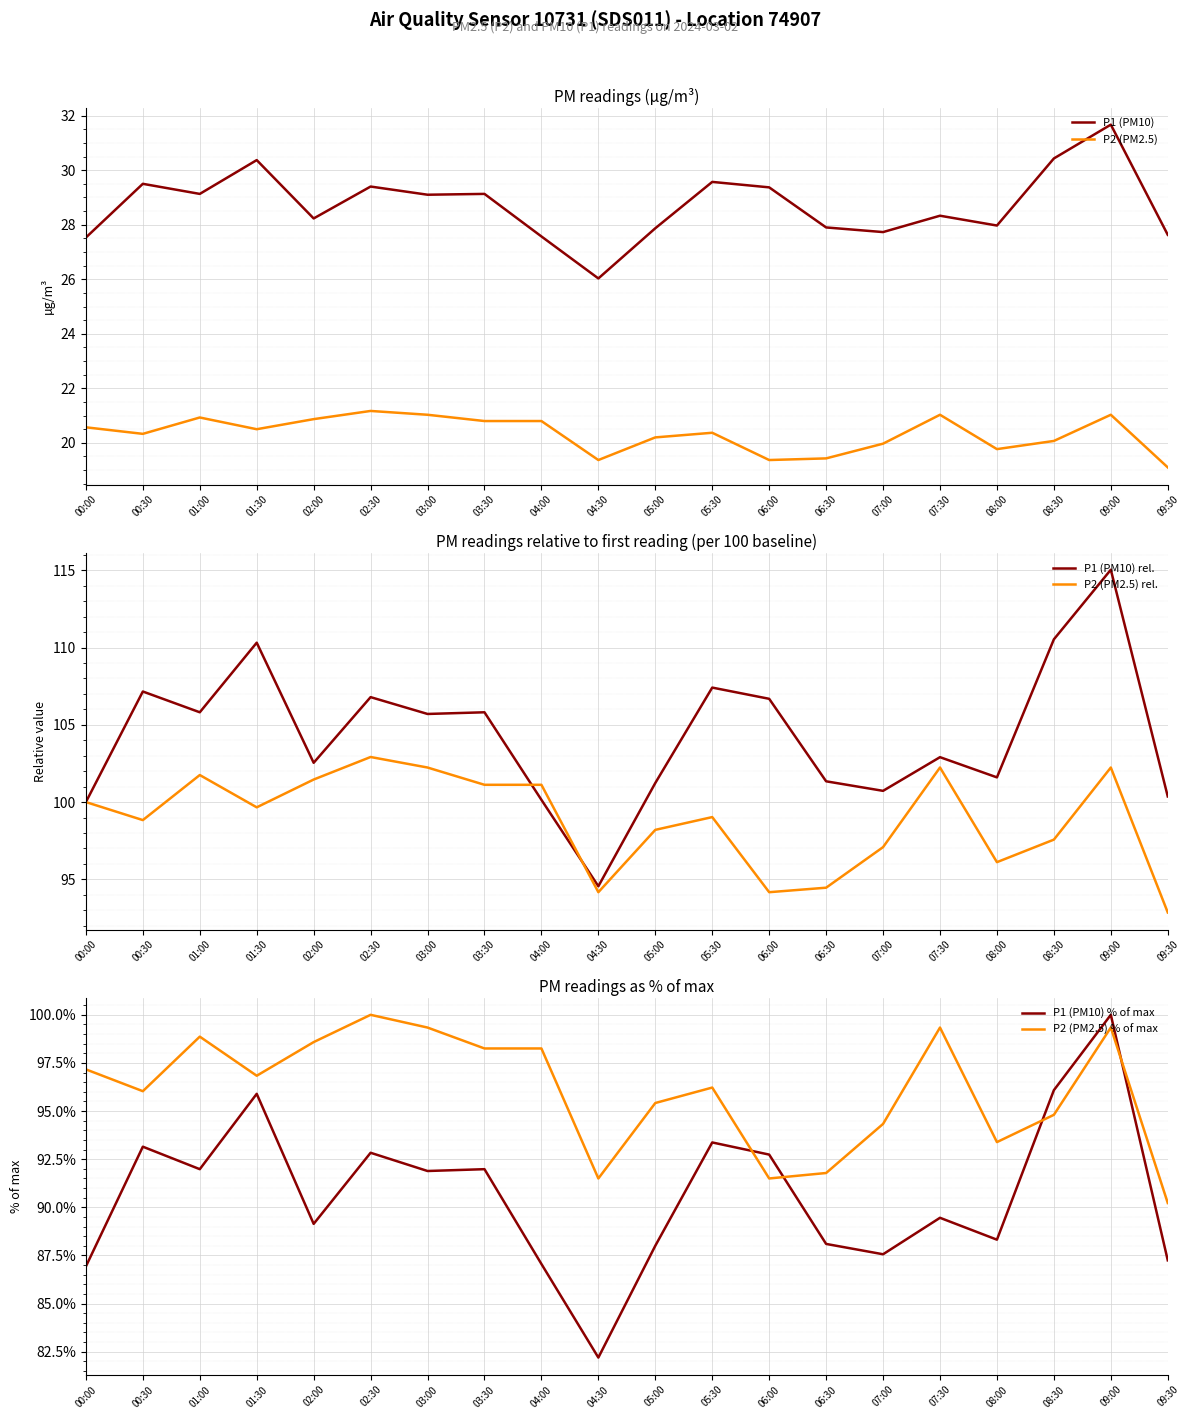

Rank the series by their maximum value, from lowest to highest.

P2 (PM2.5), P1 (PM10), P1 (PM10) % of max, P2 (PM2.5) % of max, P2 (PM2.5) rel., P1 (PM10) rel.